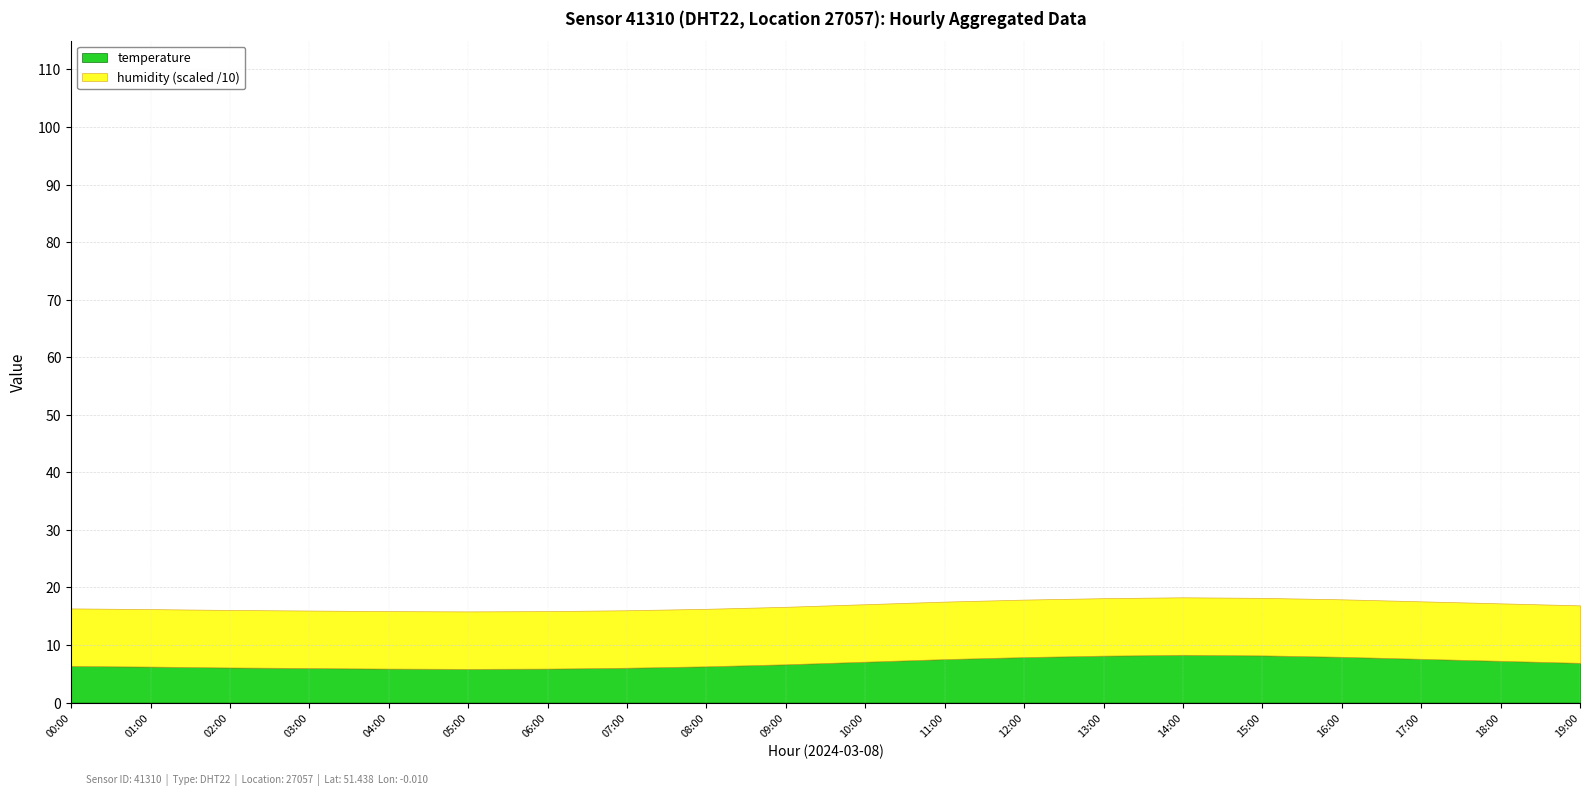

Which series changed the most between 03:00 and 12:00?

temperature